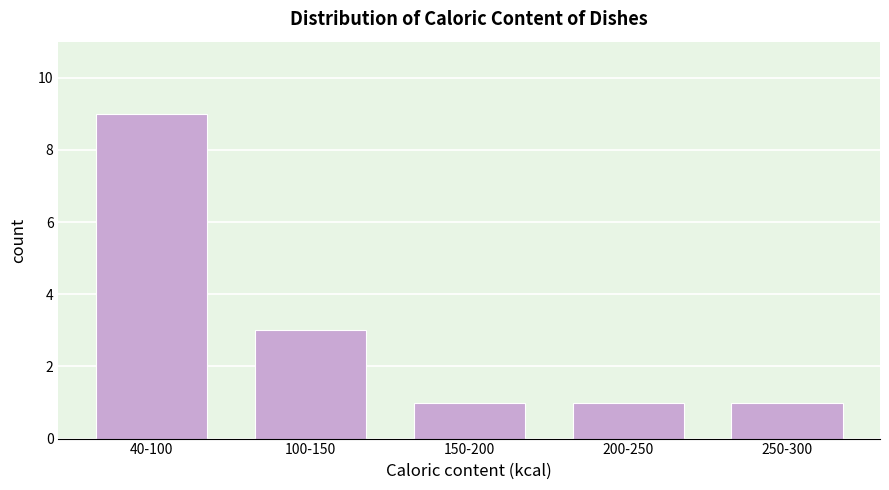

Reading left to right, transcribe all the data shown in this chart.

9	3	1	1	1